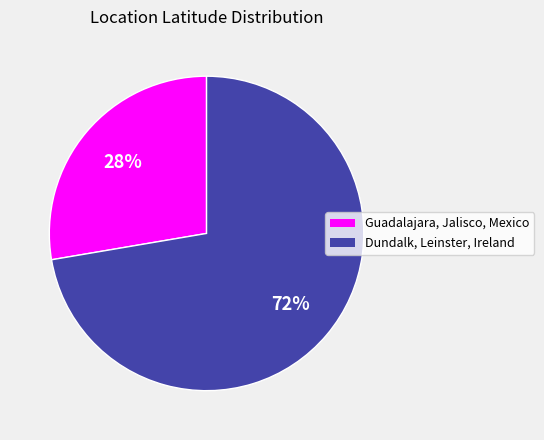

Which category accounts for the majority?

Dundalk, Leinster, Ireland